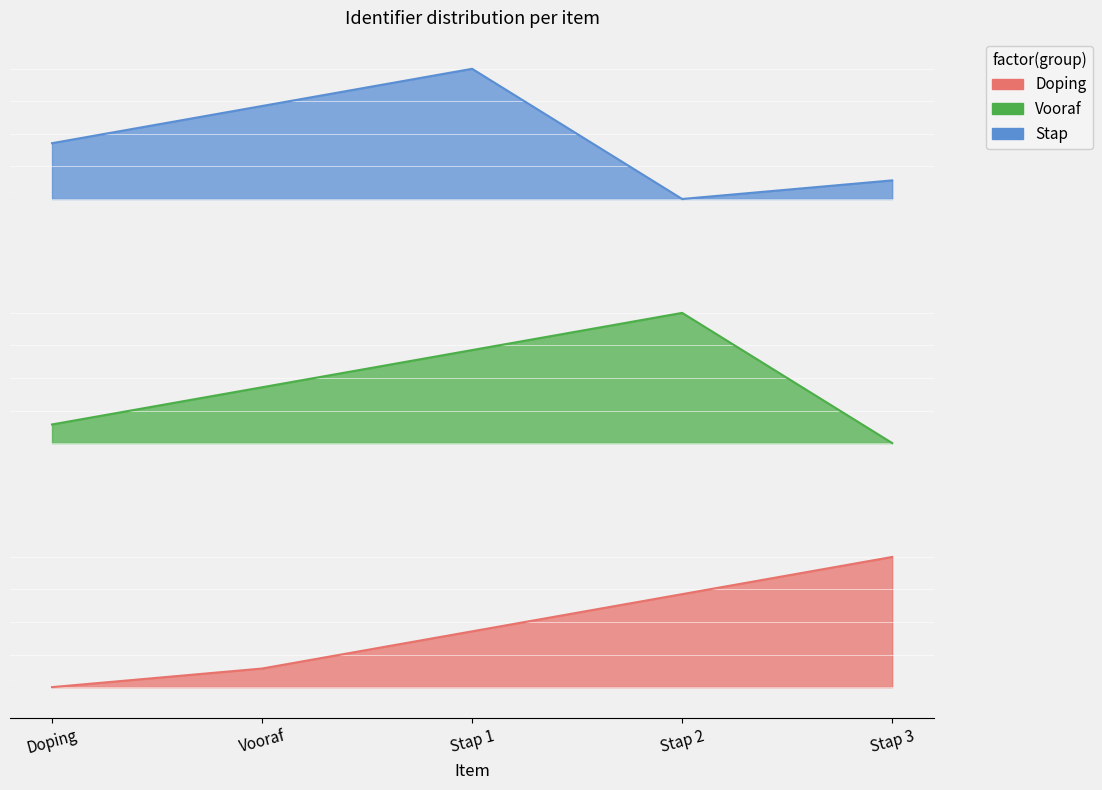

True or false: Doping and Stap intersect in this chart.

False